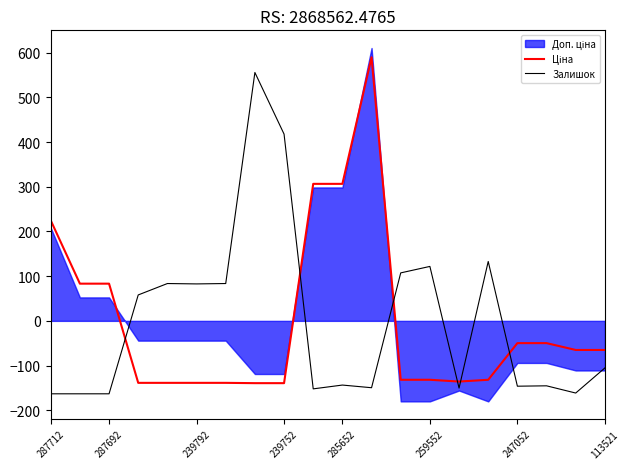

Is it true that Залишок equals 93.7 at 239752?

False